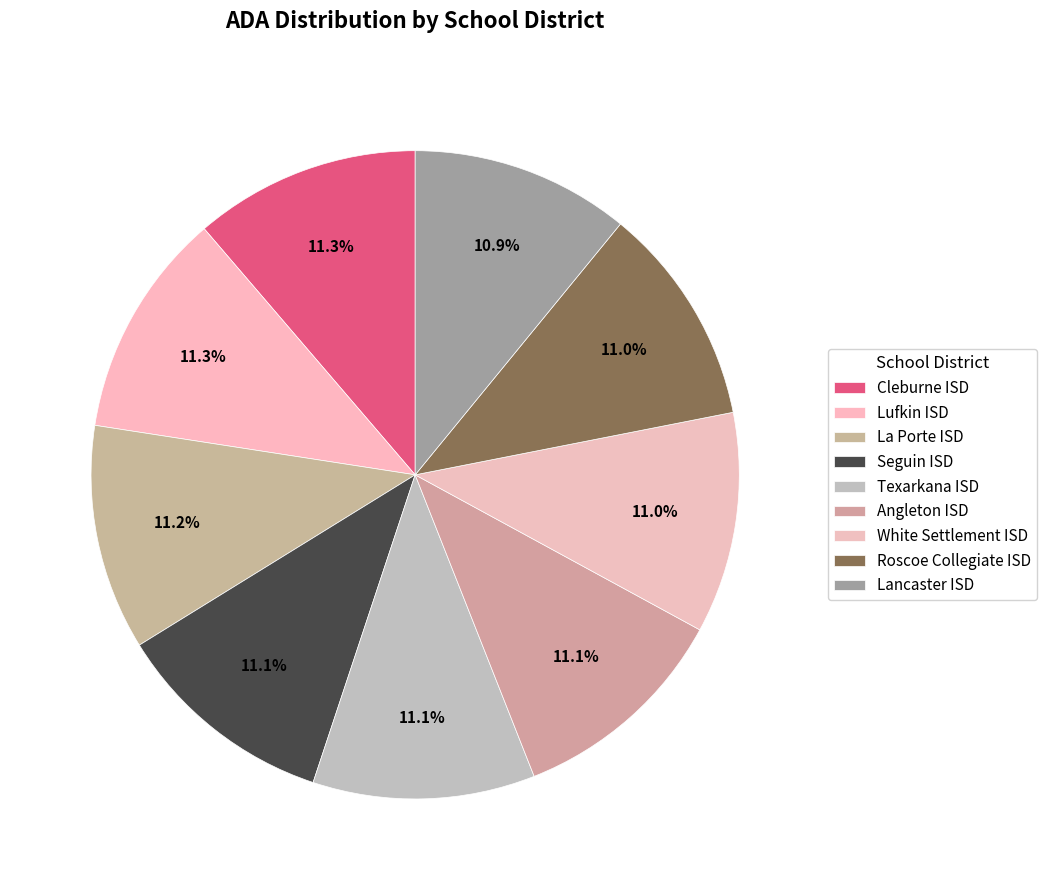

True or false: Cleburne ISD accounts for 11% of the total.

True